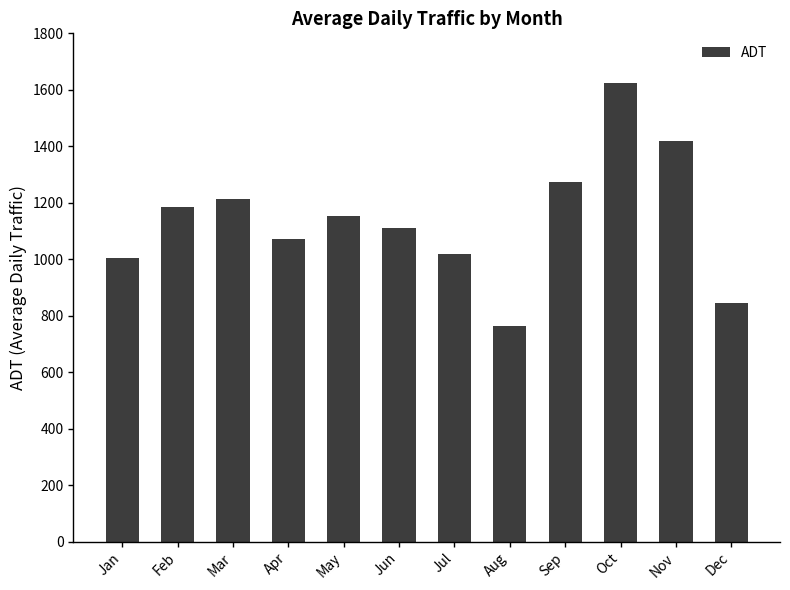

True or false: the data shows 1273.2 at Sep.

True